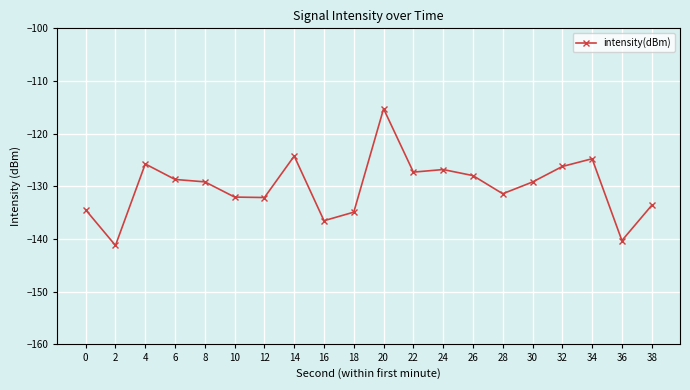

What is the change in value from 12 to 36?

-8.2